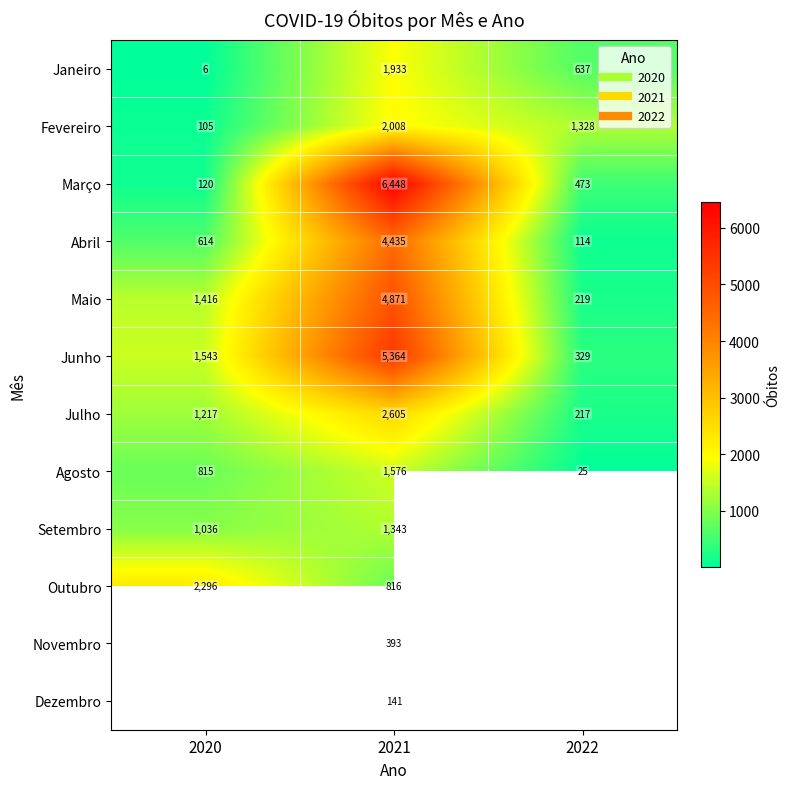

Between 2021 and 2022, which series saw the biggest shift?

Março